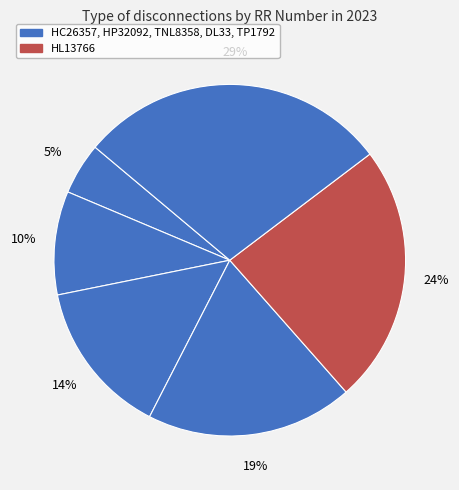

Count the number of slices in the pie.

6